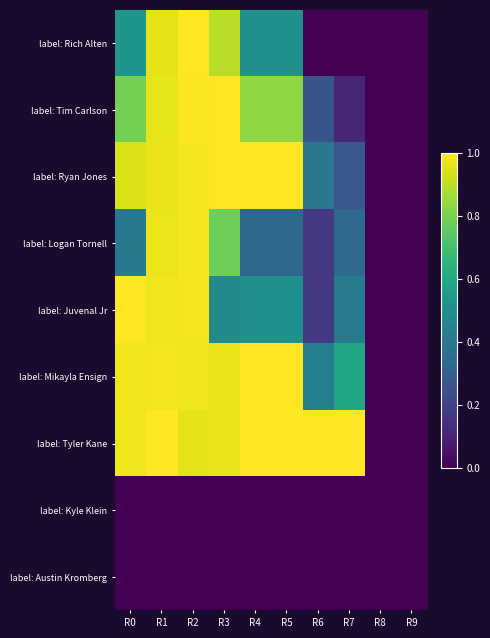

Reading left to right, extract all data points from this chart.

label: Rich Alten: R0=0.5	R1=1.0	R2=1.0	R3=0.9	R4=0.5	R5=0.5	R6=0.0	R7=0.0	R8=0.0	R9=0.0
label: Tim Carlson: R0=0.8	R1=1.0	R2=1.0	R3=1.0	R4=0.8	R5=0.8	R6=0.3	R7=0.1	R8=0.0	R9=0.0
label: Ryan Jones: R0=0.9	R1=1.0	R2=1.0	R3=1.0	R4=1.0	R5=1.0	R6=0.4	R7=0.3	R8=0.0	R9=0.0
label: Logan Tornell: R0=0.4	R1=1.0	R2=1.0	R3=0.8	R4=0.3	R5=0.3	R6=0.2	R7=0.3	R8=0.0	R9=0.0
label: Juvenal Jr: R0=1.0	R1=1.0	R2=1.0	R3=0.5	R4=0.5	R5=0.5	R6=0.2	R7=0.4	R8=0.0	R9=0.0
label: Mikayla Ensign: R0=1.0	R1=1.0	R2=1.0	R3=1.0	R4=1.0	R5=1.0	R6=0.4	R7=0.6	R8=0.0	R9=0.0
label: Tyler Kane: R0=1.0	R1=1.0	R2=1.0	R3=1.0	R4=1.0	R5=1.0	R6=1.0	R7=1.0	R8=0.0	R9=0.0
label: Kyle Klein: R0=0.0	R1=0.0	R2=0.0	R3=0.0	R4=0.0	R5=0.0	R6=0.0	R7=0.0	R8=0.0	R9=0.0
label: Austin Kromberg: R0=0.0	R1=0.0	R2=0.0	R3=0.0	R4=0.0	R5=0.0	R6=0.0	R7=0.0	R8=0.0	R9=0.0